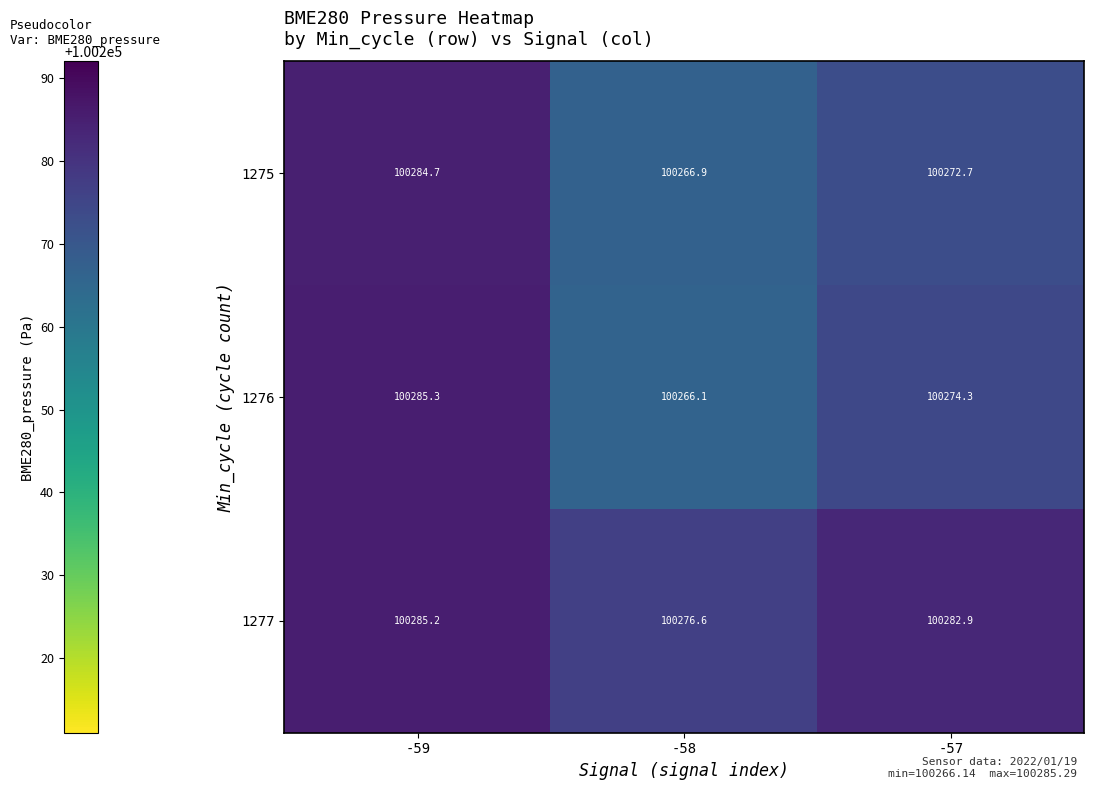

How many values in the 1277 series are below 100282?

1